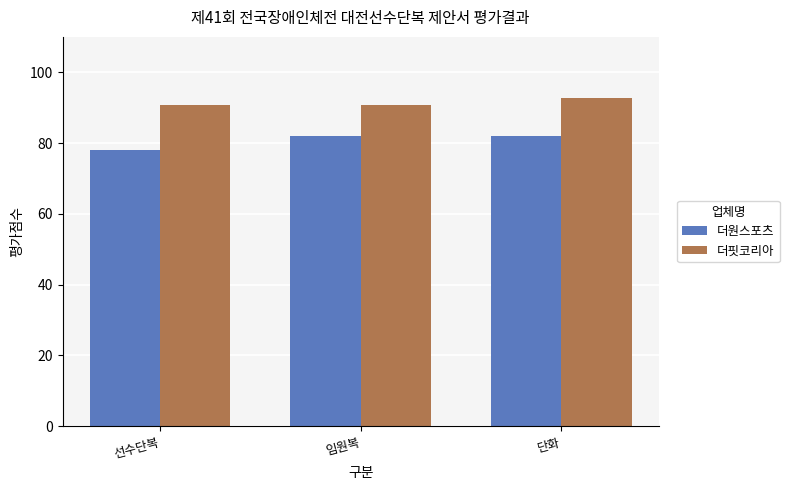

How many bars are there in total?

6